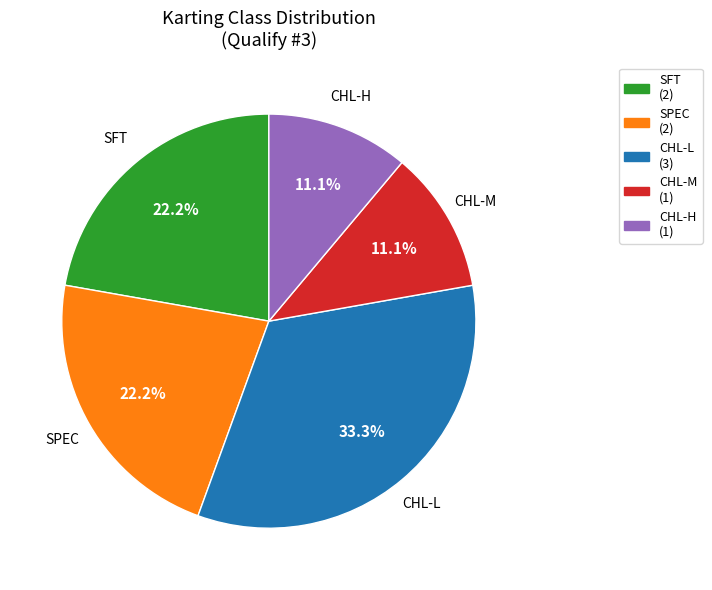

Is CHL-M (1) the majority of the pie?

No